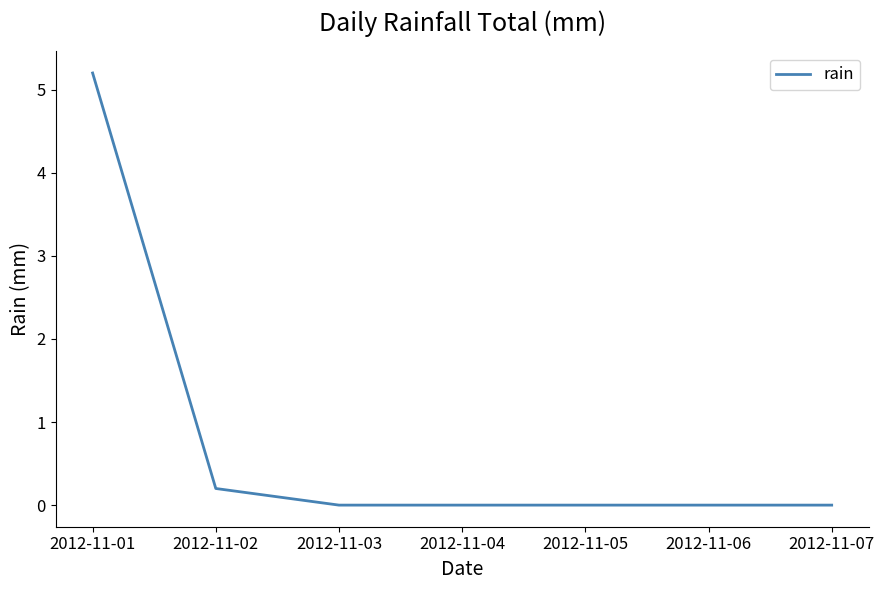

Count the number of data series in this chart.

1